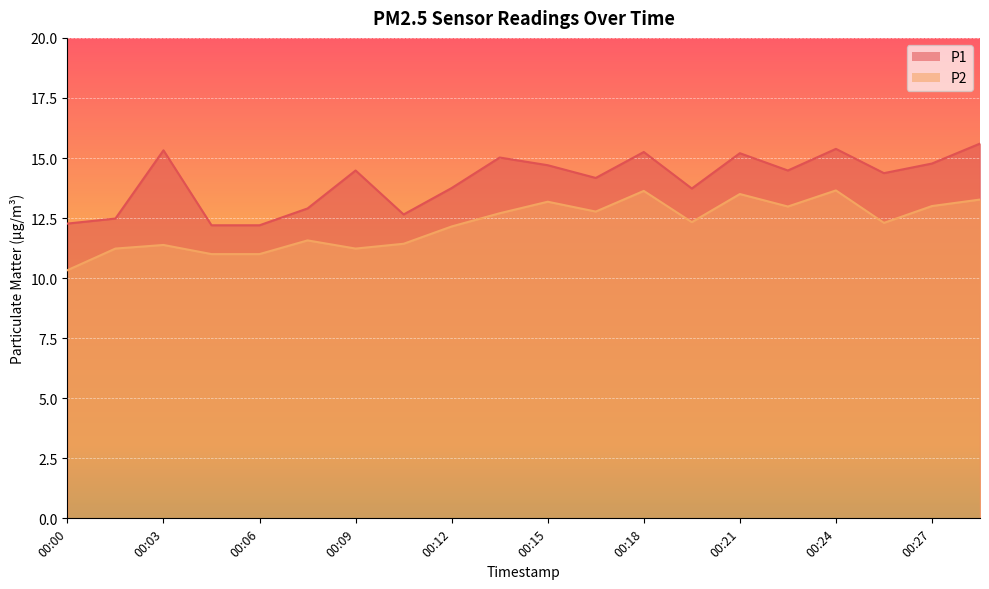

Is it true that P2 equals 11.0 at 00:06?

True